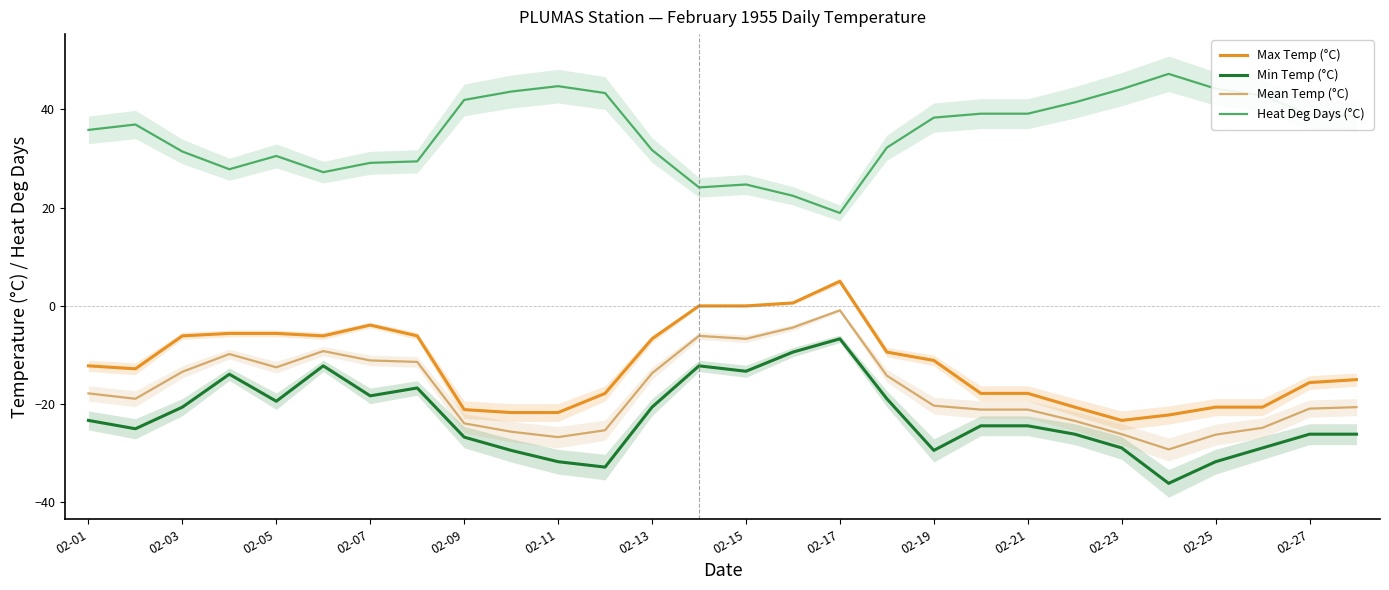

At which label does Mean Temp (°C) reach its peak?

02-17